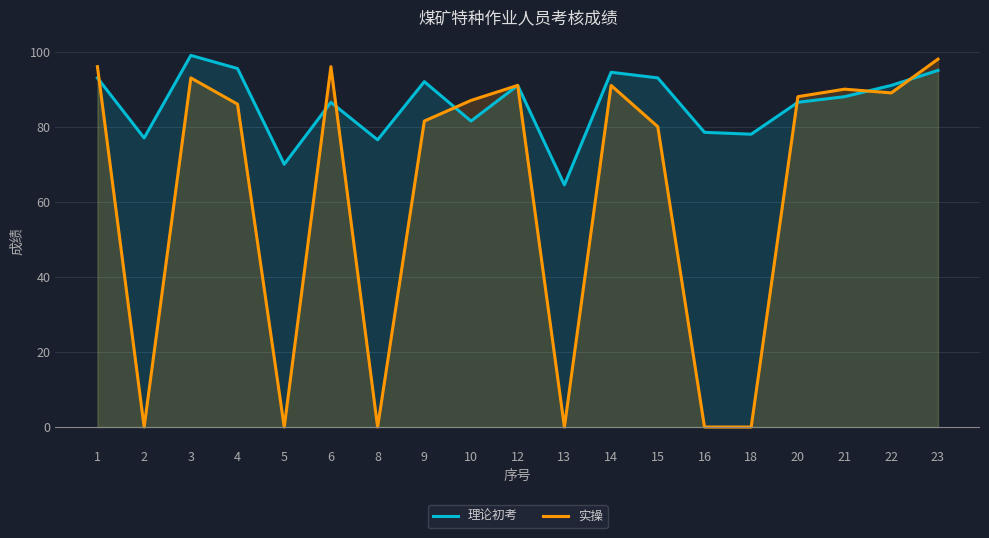

How many values in 实操 are above zero?

13